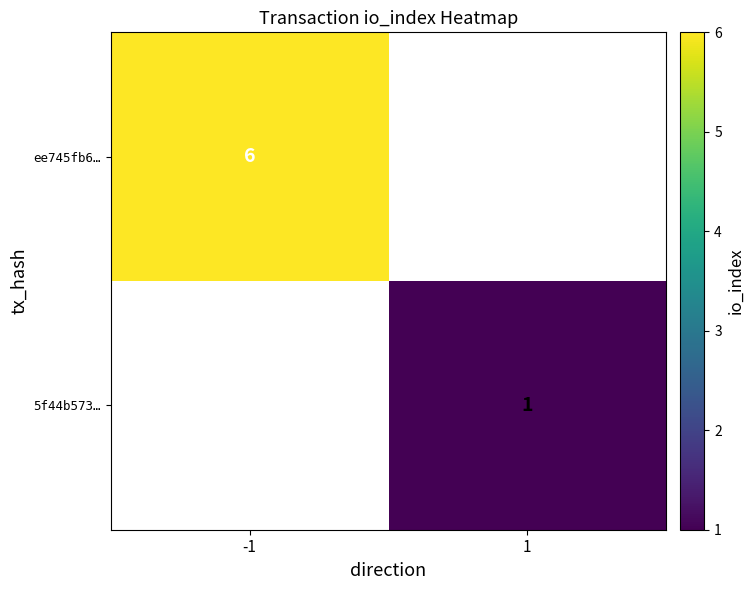

Is it true that 5f44b573… equals 2 at 1?

False